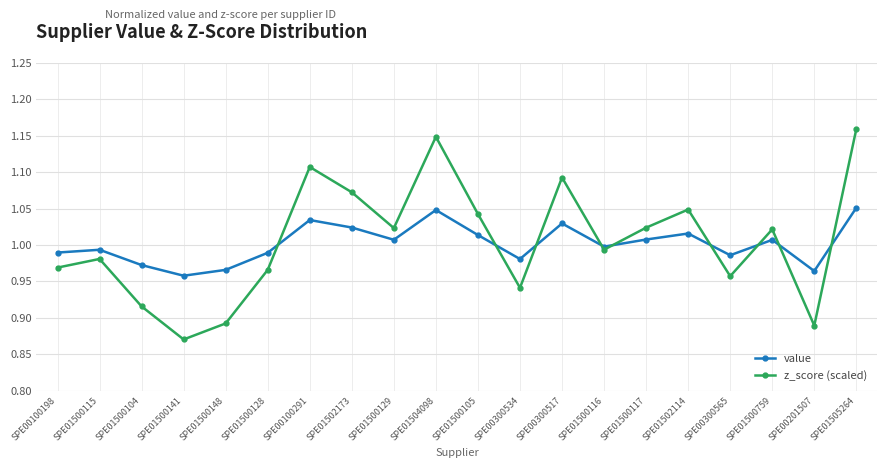

How many series are shown in this chart?

2